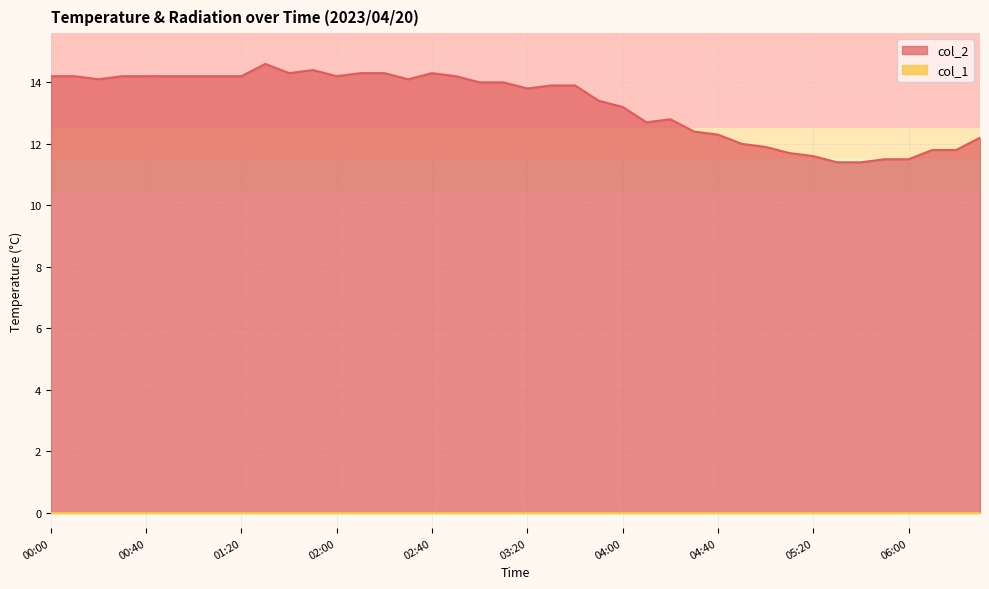

How many points are higher than both their immediate neighbors (excluding endpoints)?

4